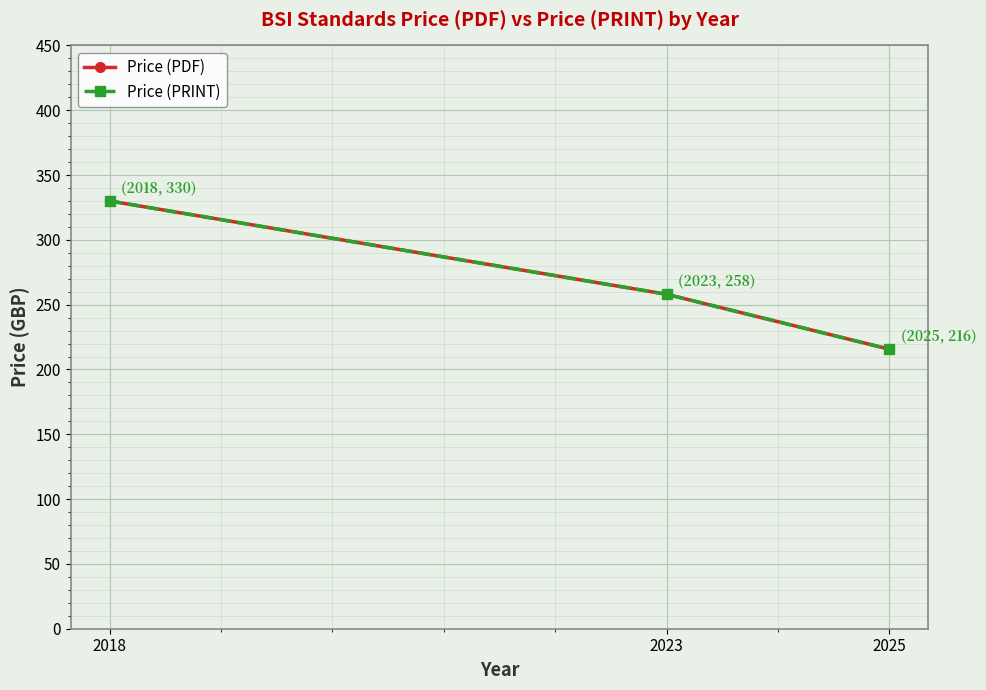

Rank the categories by Price (PRINT) value from highest to lowest.

2018, 2023, 2025